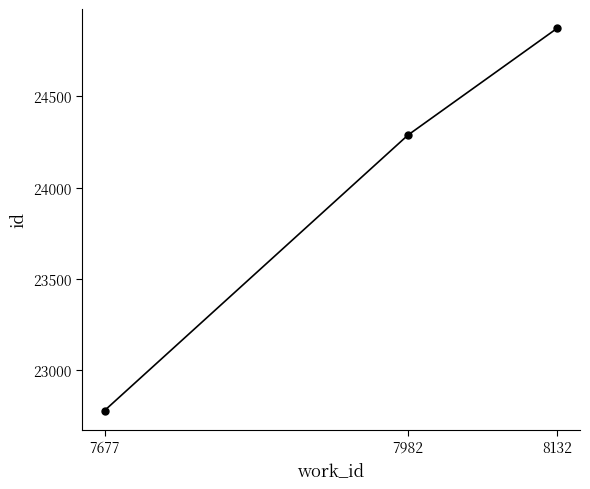

Where is the data nearest to the value 23826?

7982